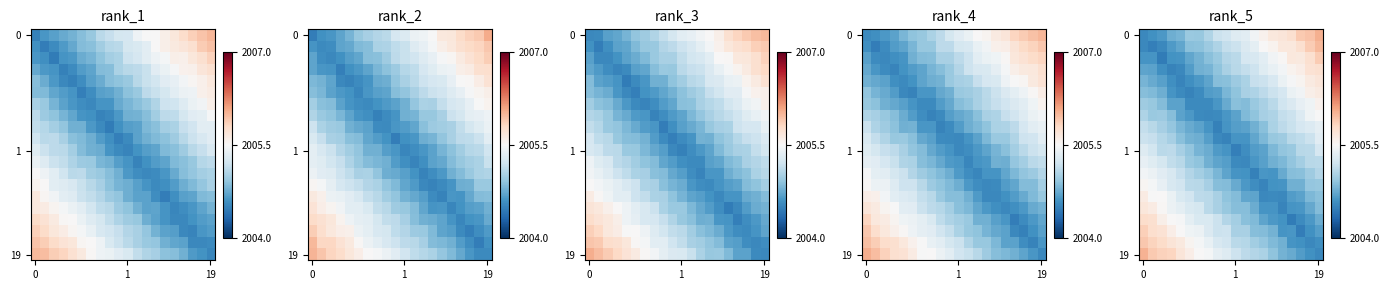

What is the total value across all series at 3?

40101.4